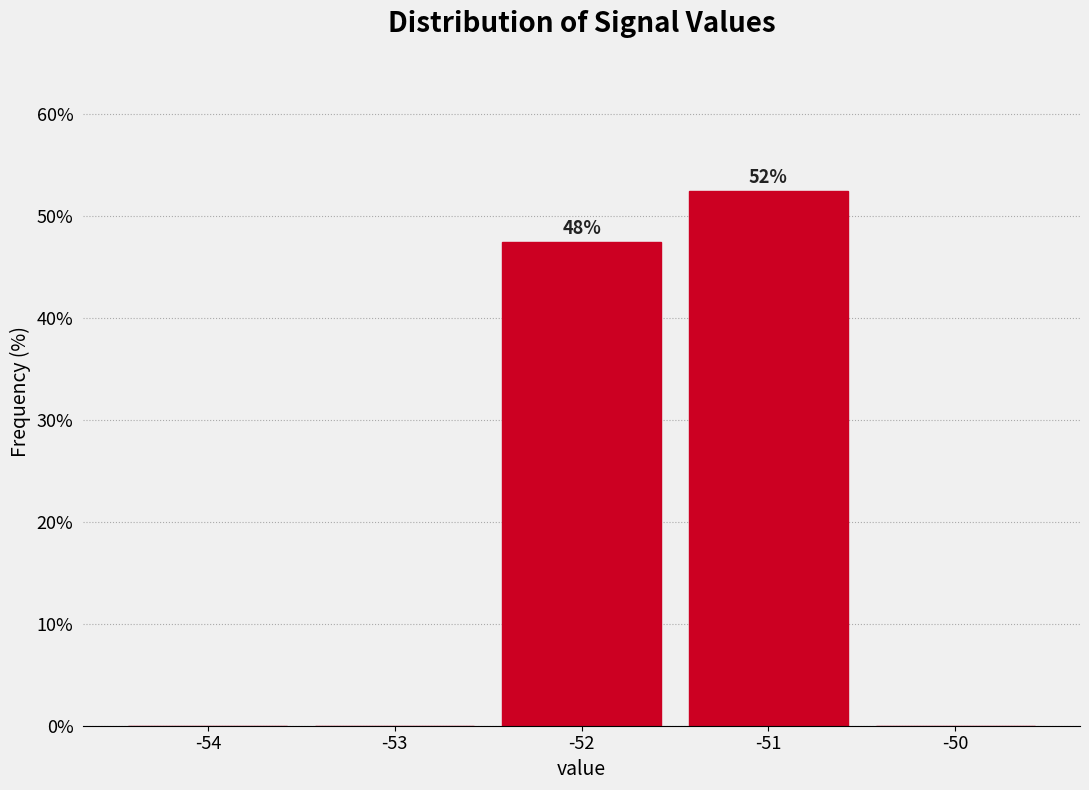

Reading left to right, transcribe all the data shown in this chart.

-54=0.0	-53=0.0	-52=47.5	-51=52.5	-50=0.0